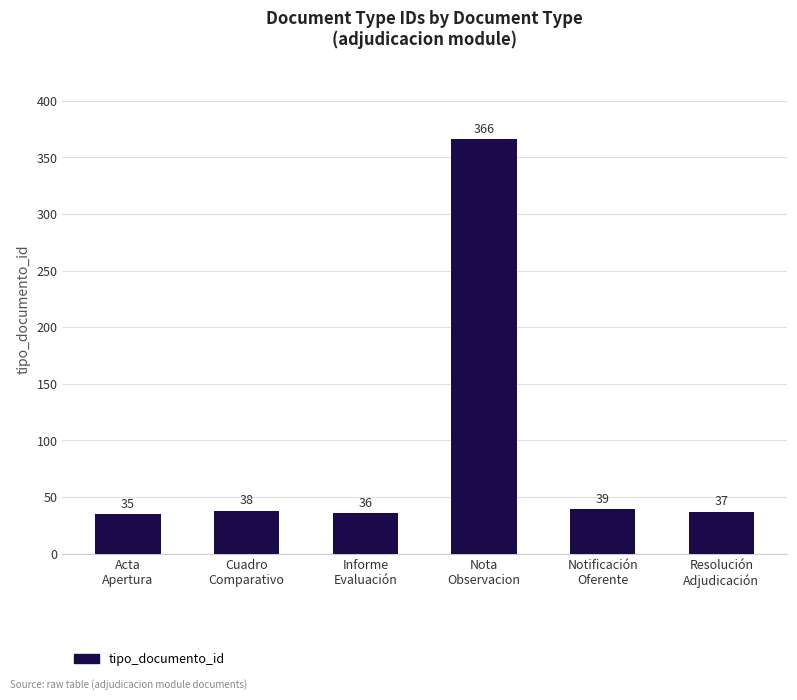

What is the change in value from Acta
Apertura to Notificación
Oferente?

+4